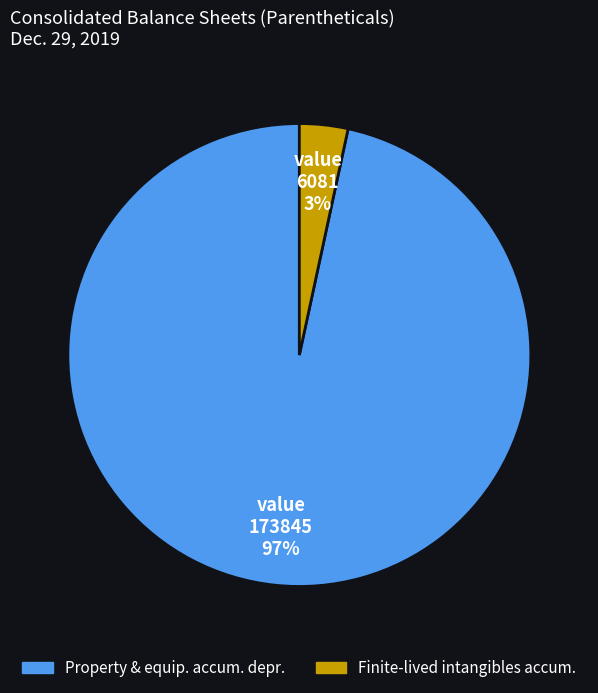

To the nearest percent, what is the average slice percentage?

50%